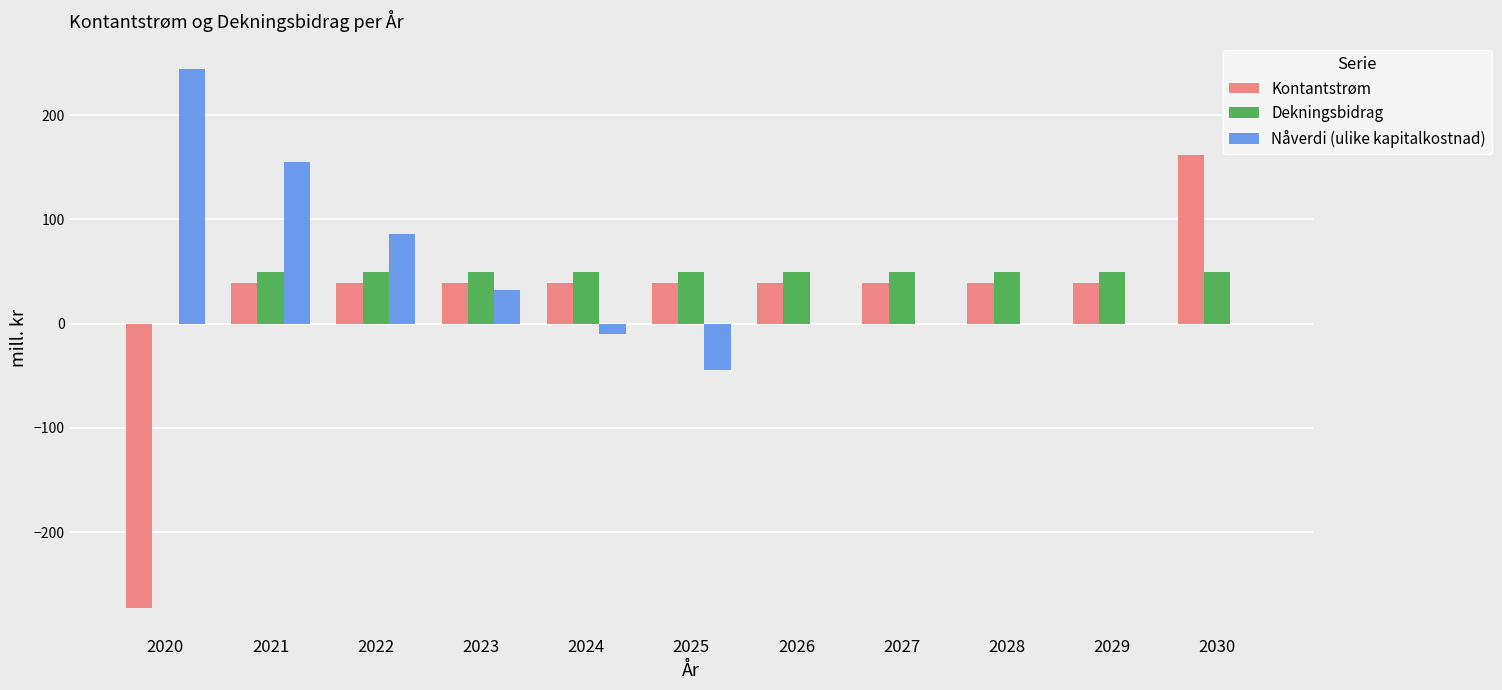

Which series changed the most between 2024 and 2030?

Kontantstrøm